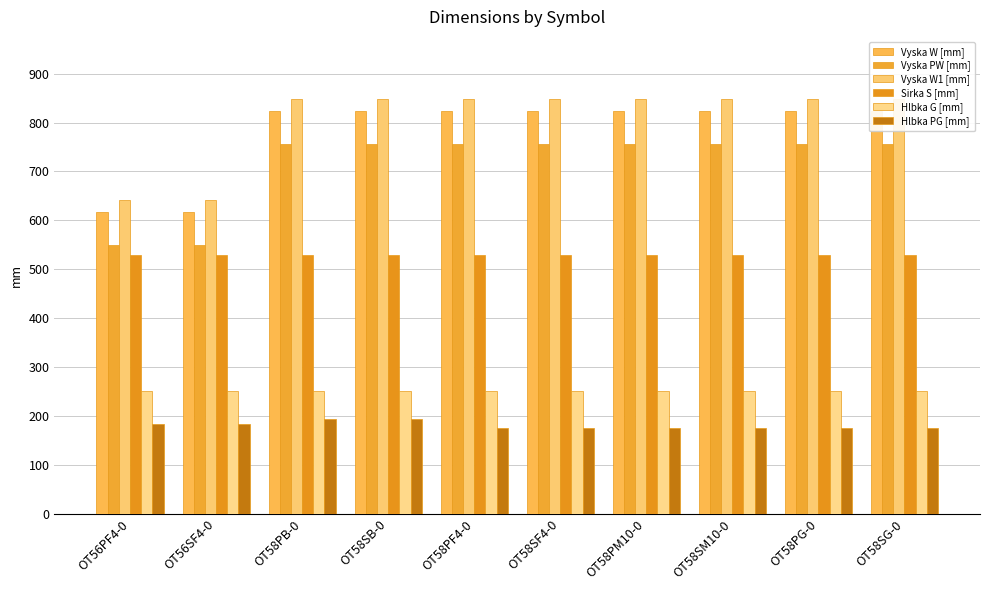

Rank the series by their maximum value, from highest to lowest.

Vyska W1 [mm], Vyska W [mm], Vyska PW [mm], Sirka S [mm], Hlbka G [mm], Hlbka PG [mm]